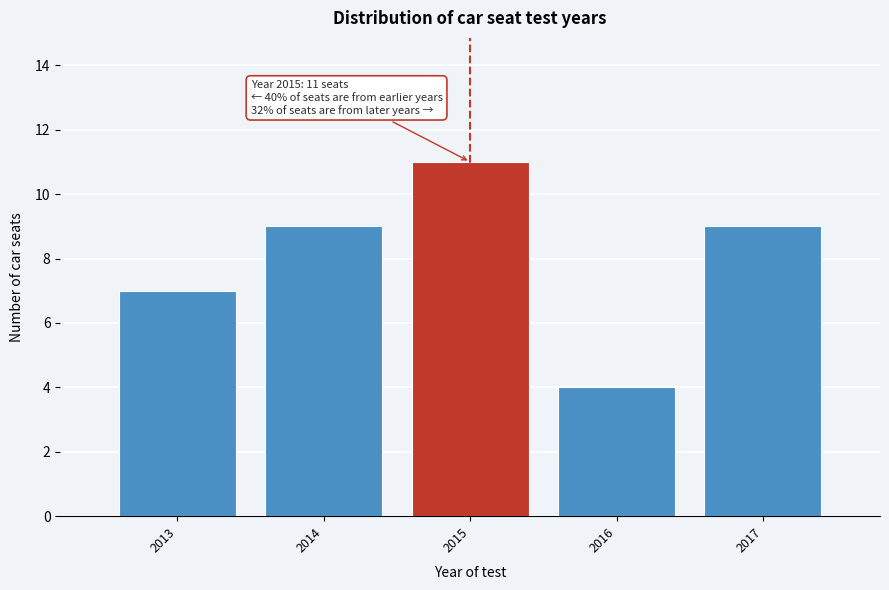

Reading right to left, transcribe all the data shown in this chart.

9	4	11	9	7